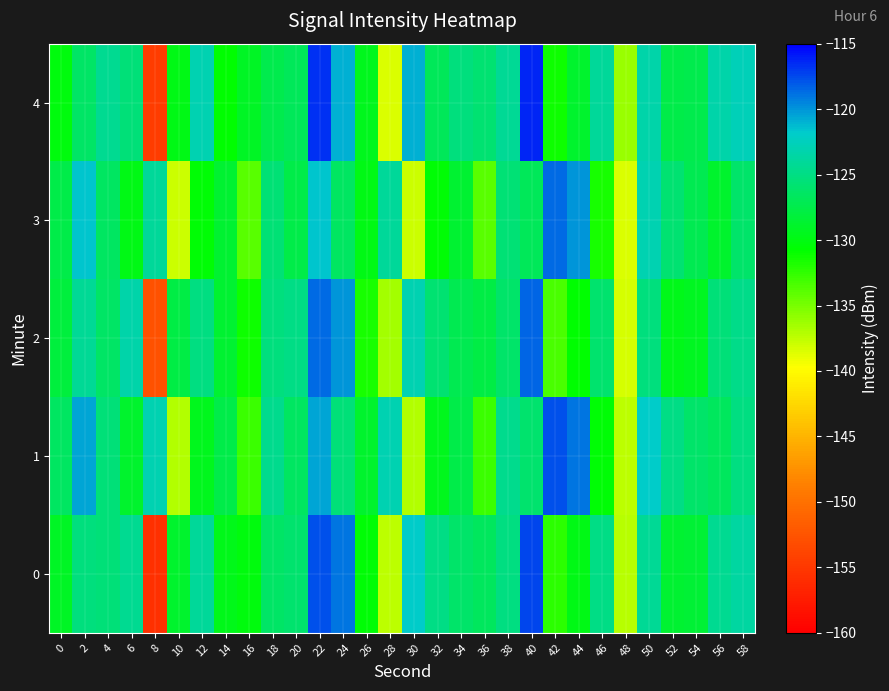

How many series are shown in this chart?

5